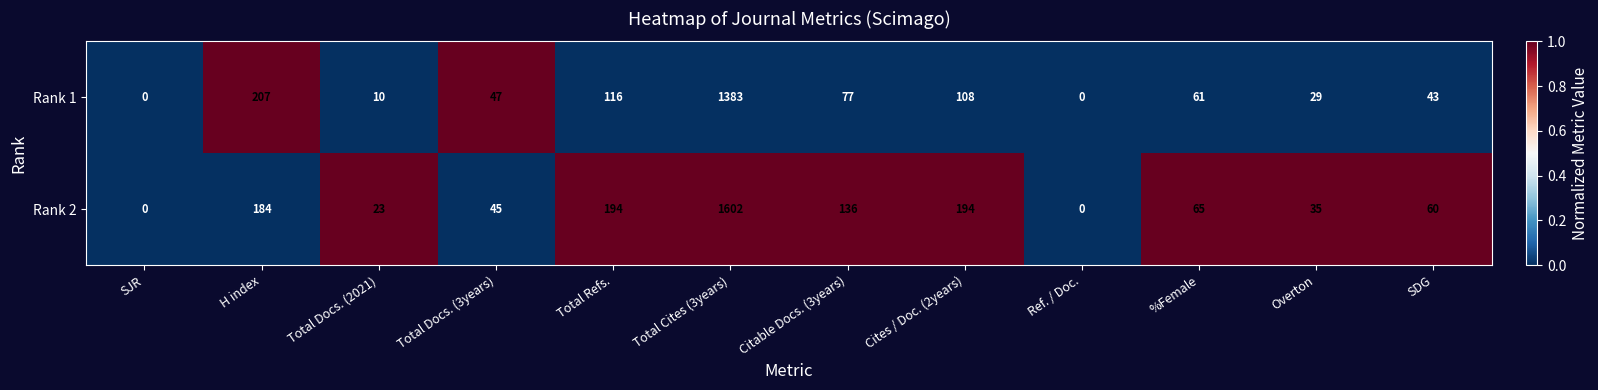

What is the sum of all Rank 1 values?

2081